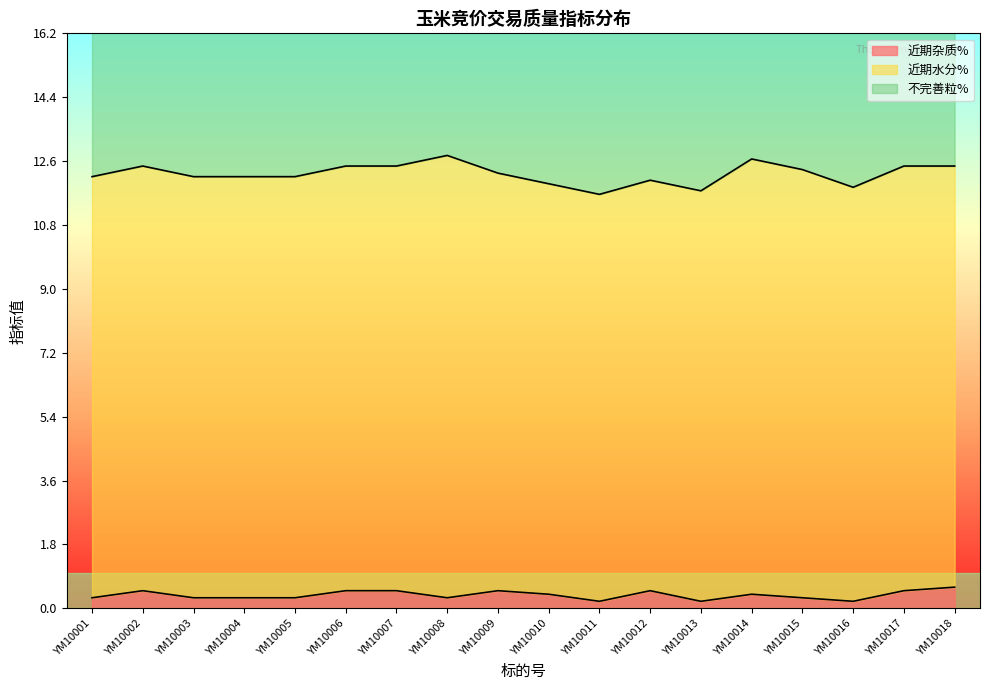

List the series in order of their peak value, highest first.

近期水分%, 不完善粒%, 近期杂质%